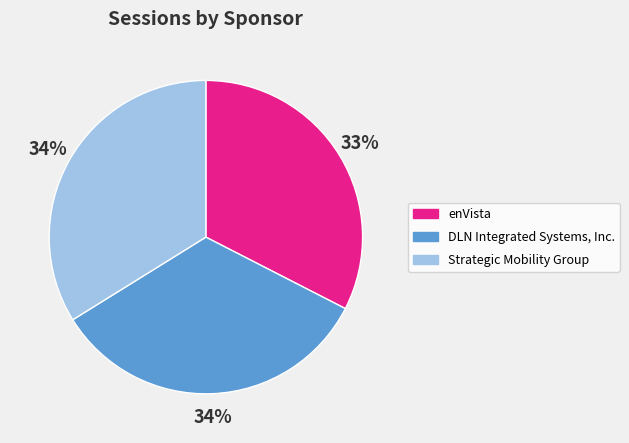

What is the ratio of the value at enVista to the value at DLN Integrated Systems, Inc.?

1.0